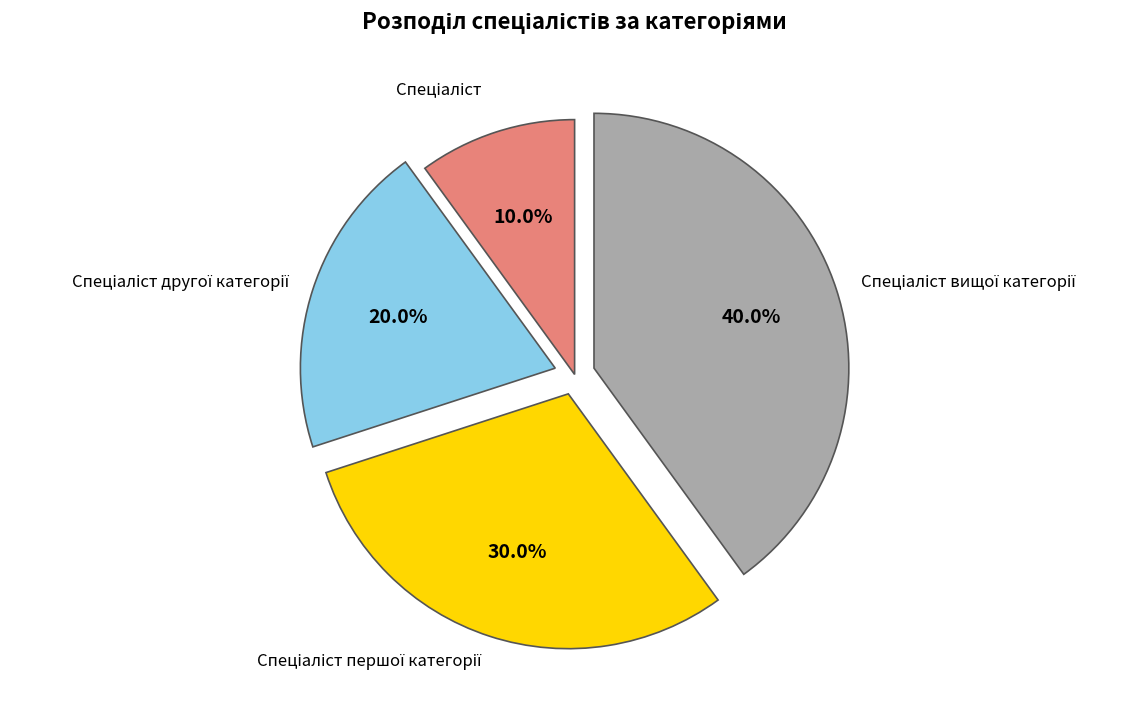

Does any single category account for the majority?

No